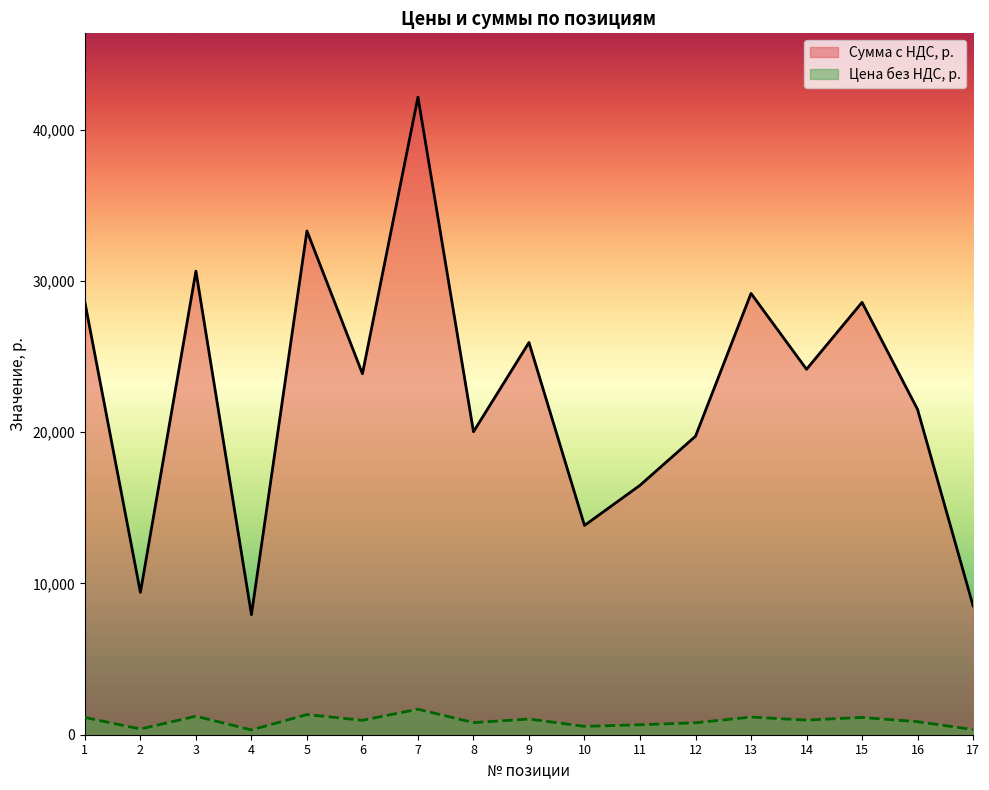

Where is Сумма с НДС, р. nearest to the value 1001?

14